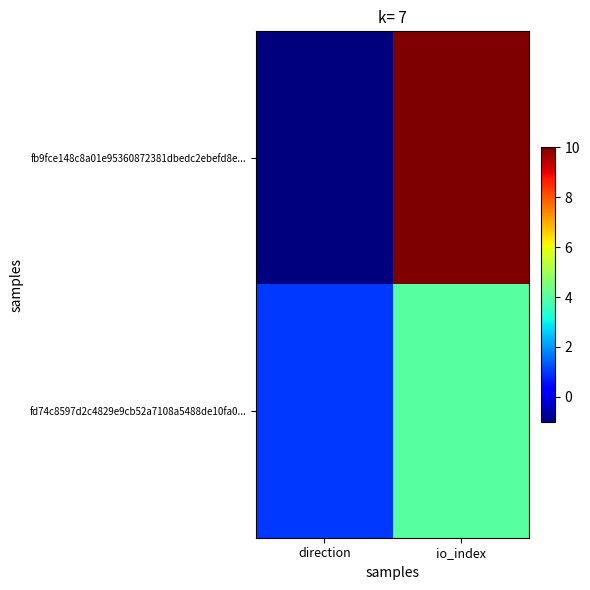

Between direction and io_index, which is larger?

io_index